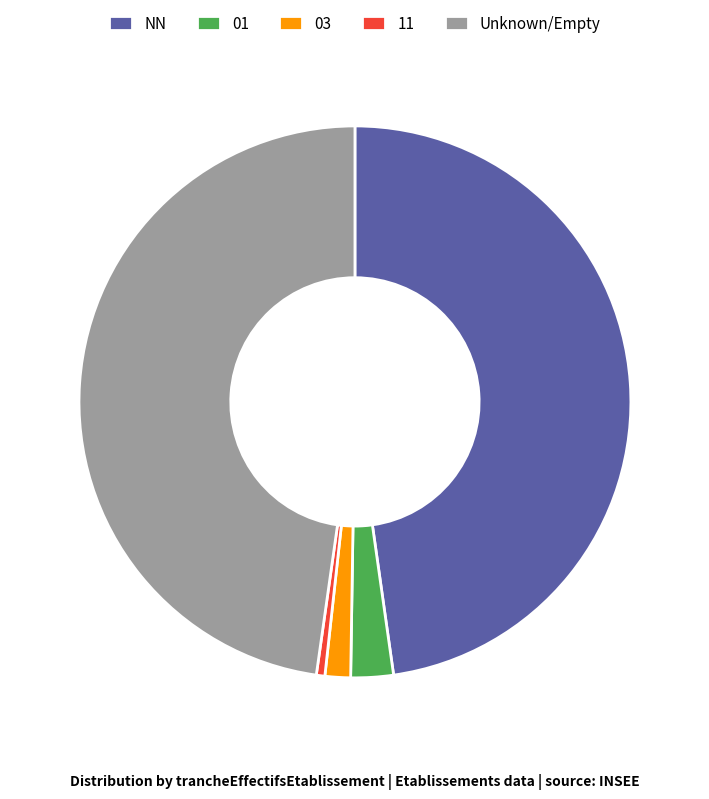

Between 11 and Unknown/Empty, which is larger?

Unknown/Empty